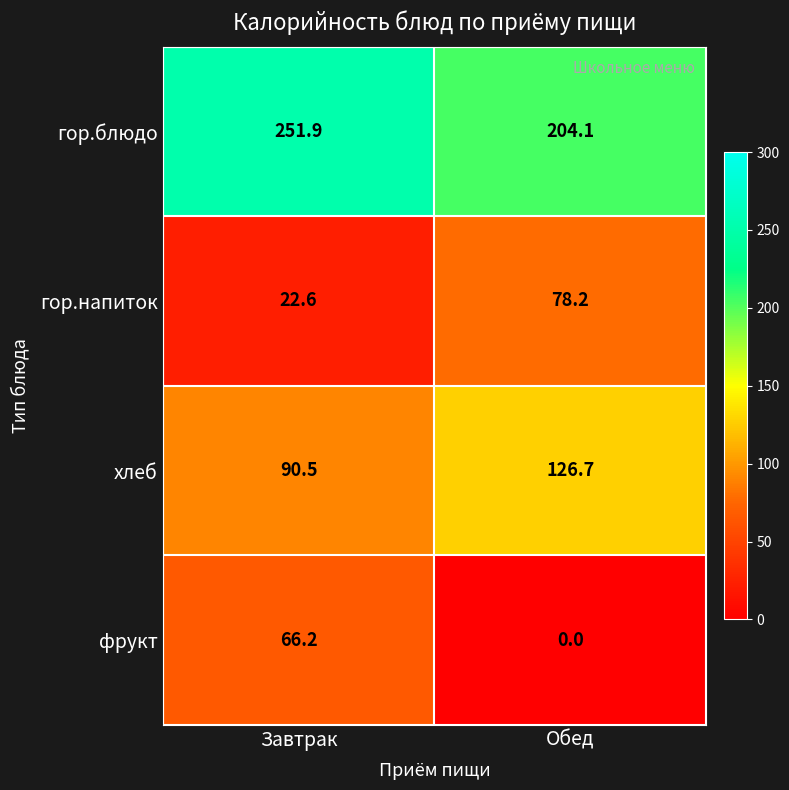

Is it true that гор.напиток equals 22.6 at Завтрак?

True